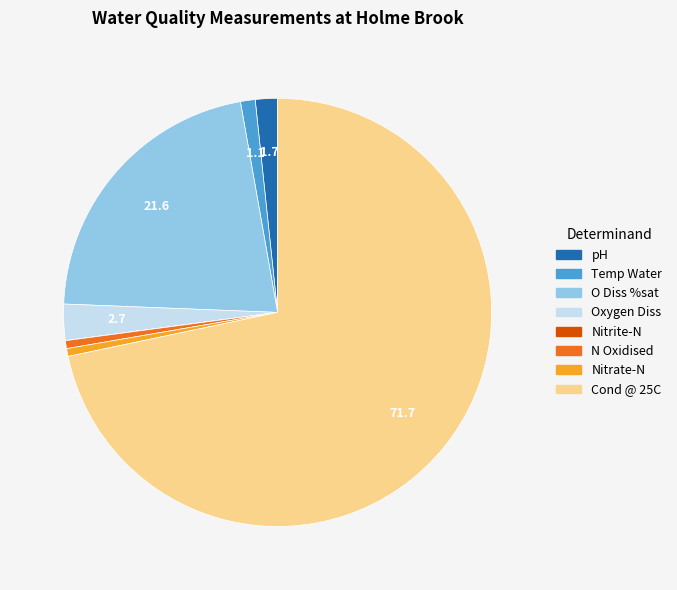

Is there any slice that represents more than half of the pie?

Yes